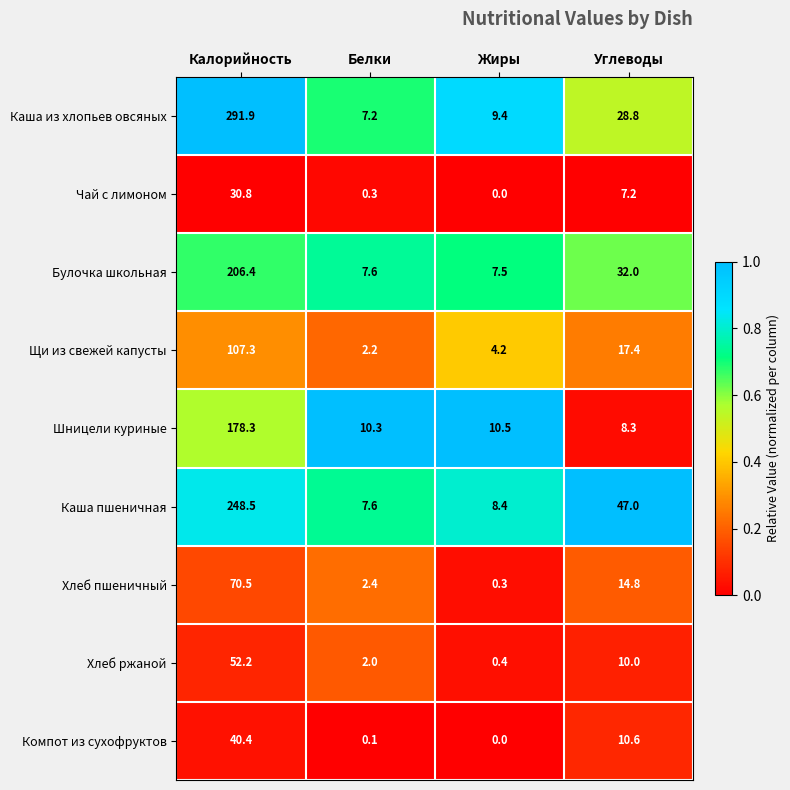

At which category is the sum across all series the highest?

Калорийность